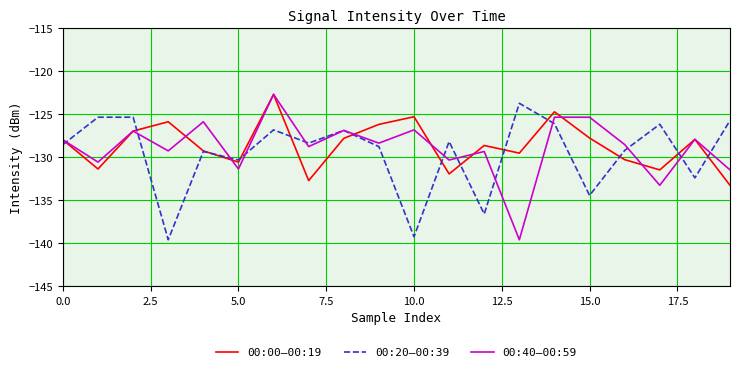

What is the maximum value shown in the chart?

-122.7